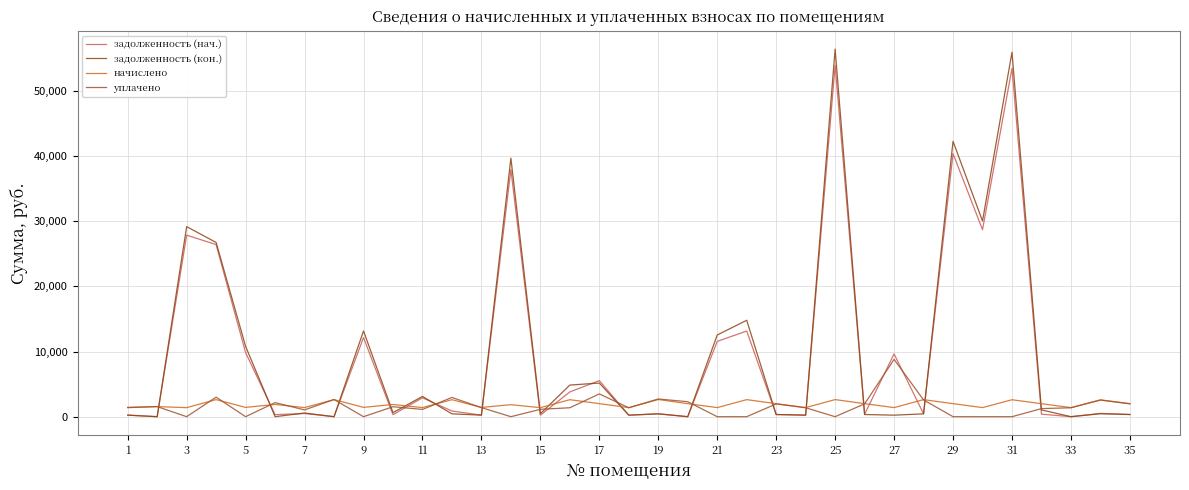

Does the chart have visible grid lines?

Yes